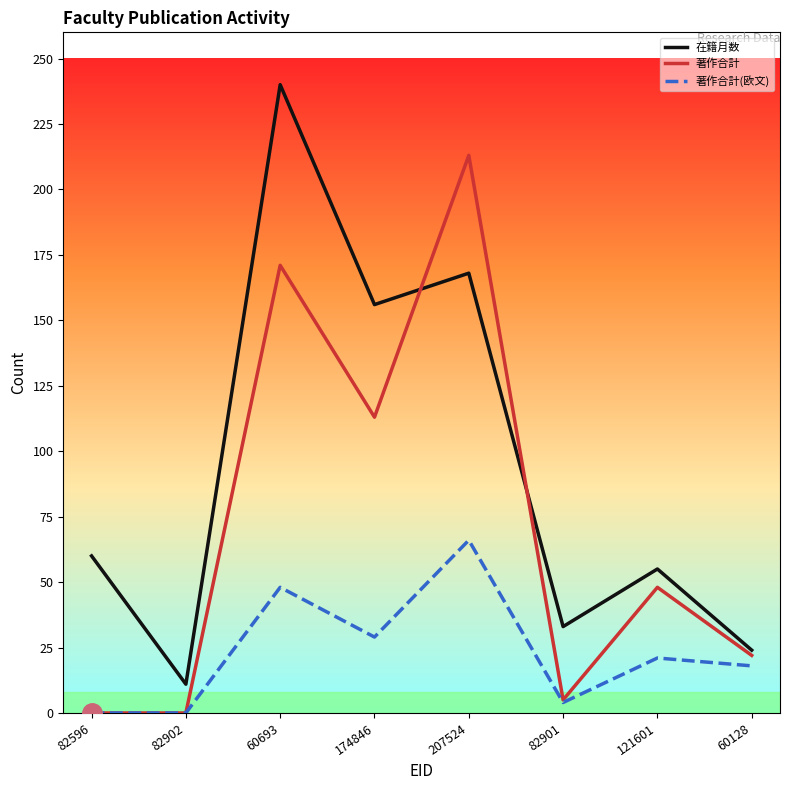

Is it true that 在籍月数 equals 240 at 60693?

True